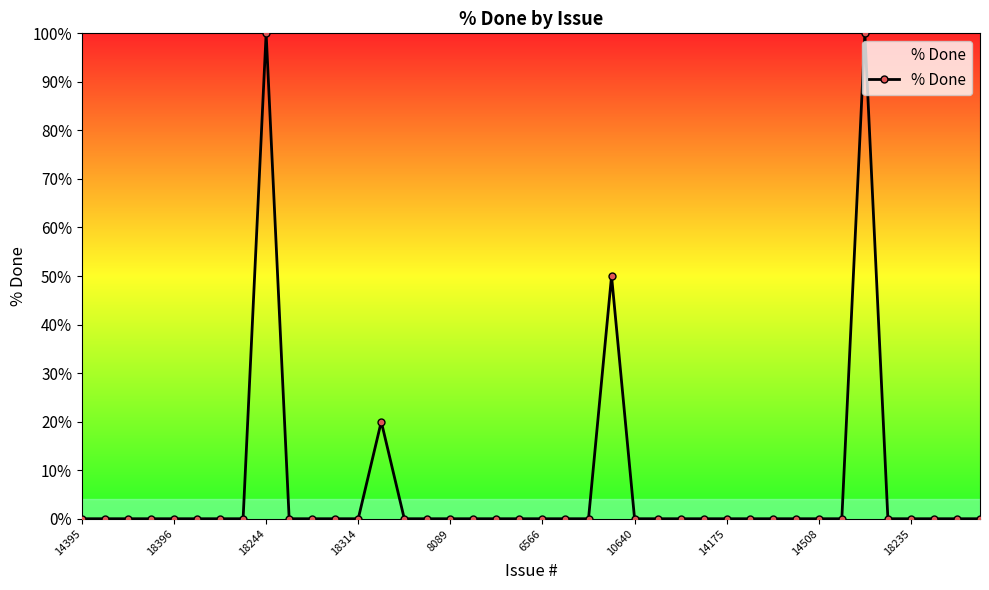

True or false: the data has more than 1 interior local peaks.

True